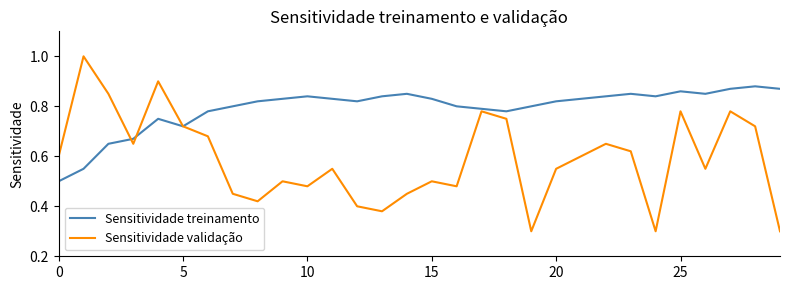

List the series in order of their overall mean, lowest first.

Sensitividade validação, Sensitividade treinamento